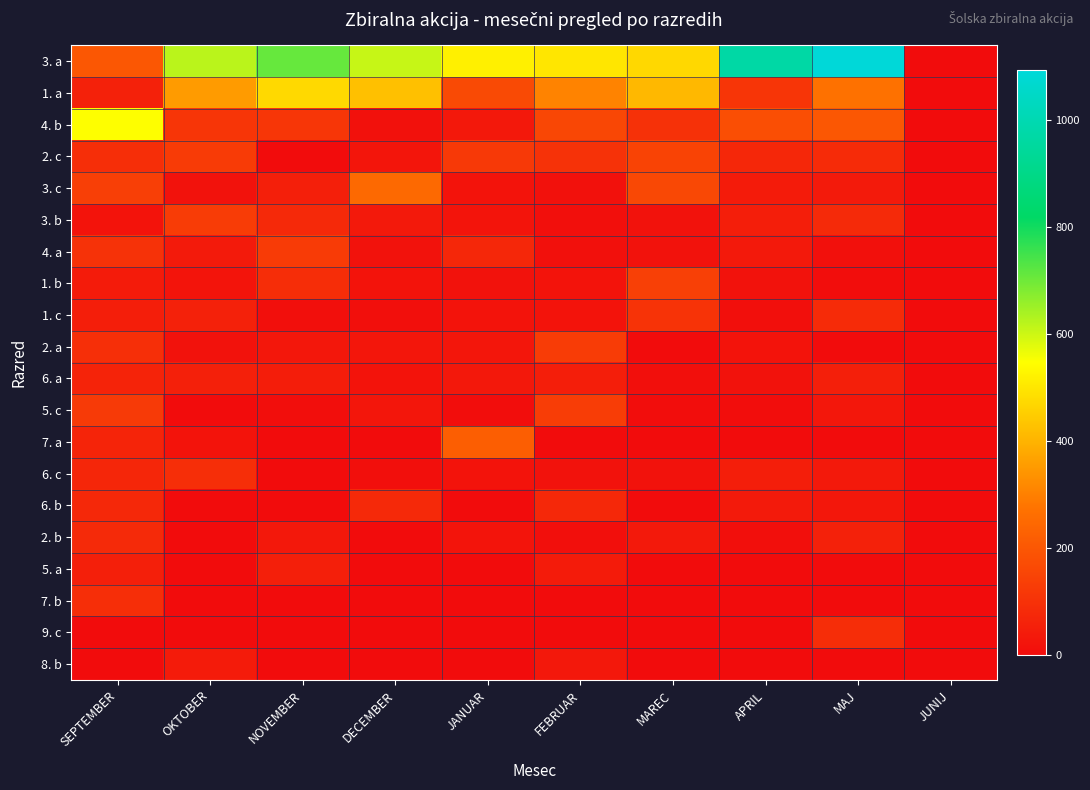

At which category is the sum across all series the highest?

MAJ